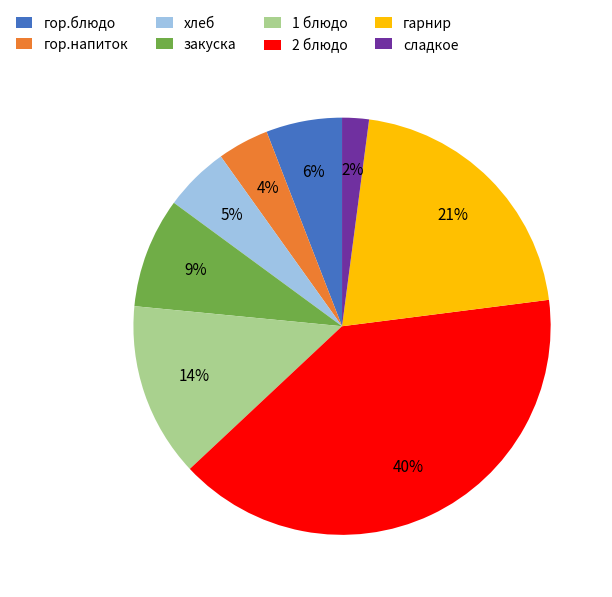

True or false: сладкое accounts for 2% of the total.

True